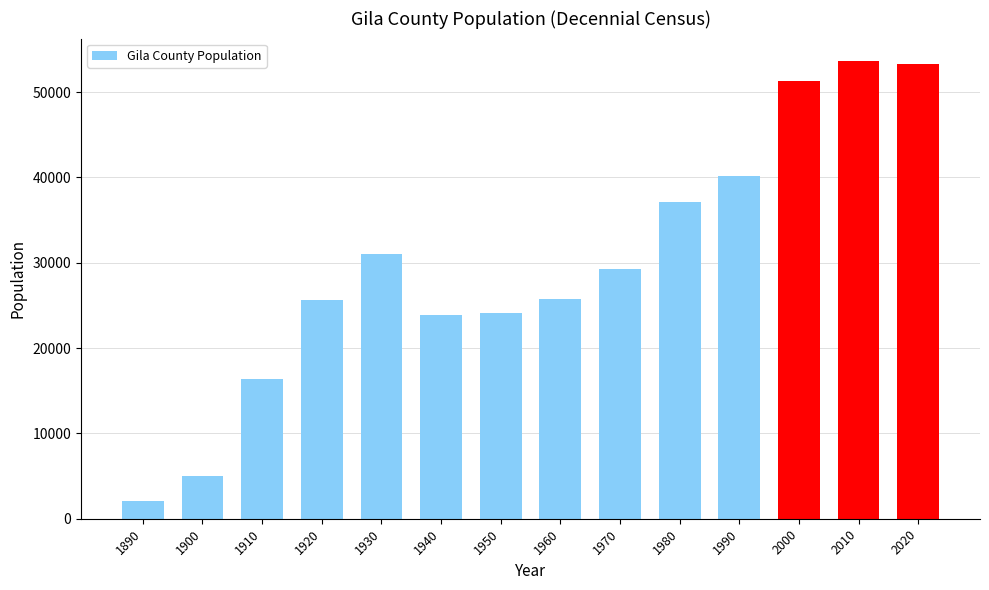

At which label is the value closest to 27809?

1970